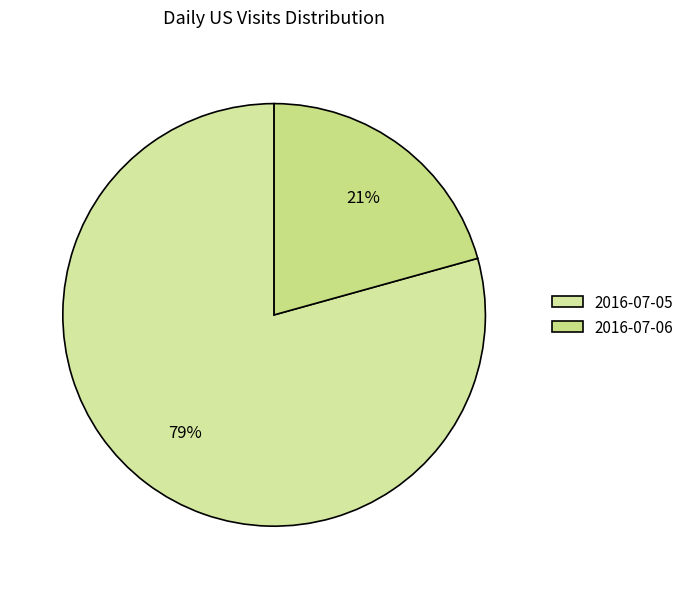

Count the number of slices in the pie.

2